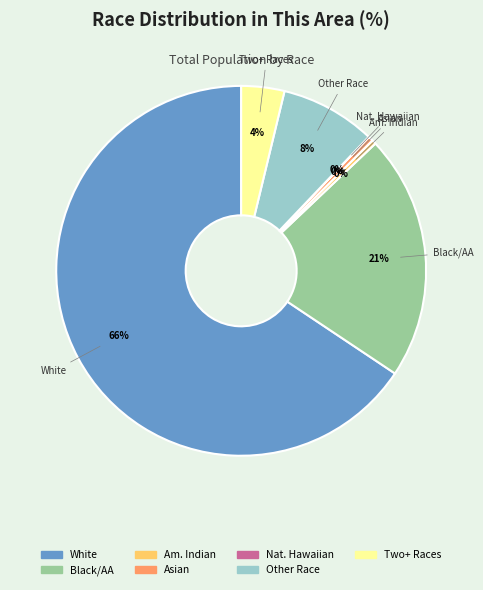

What is the largest slice in the pie chart?

White